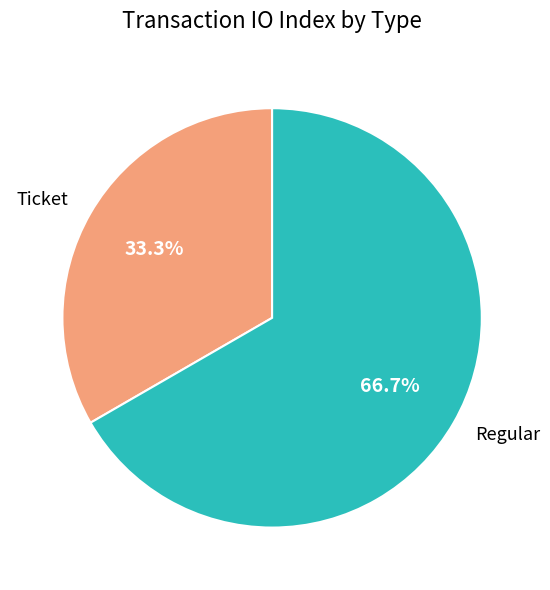

Which slice is the smallest?

Ticket